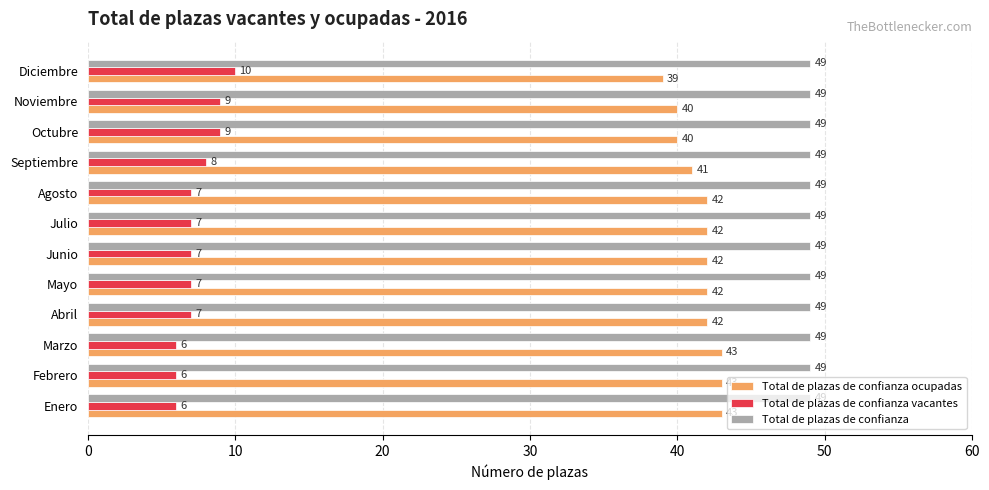

What is the highest value of the Total de plazas de confianza ocupadas series?

43